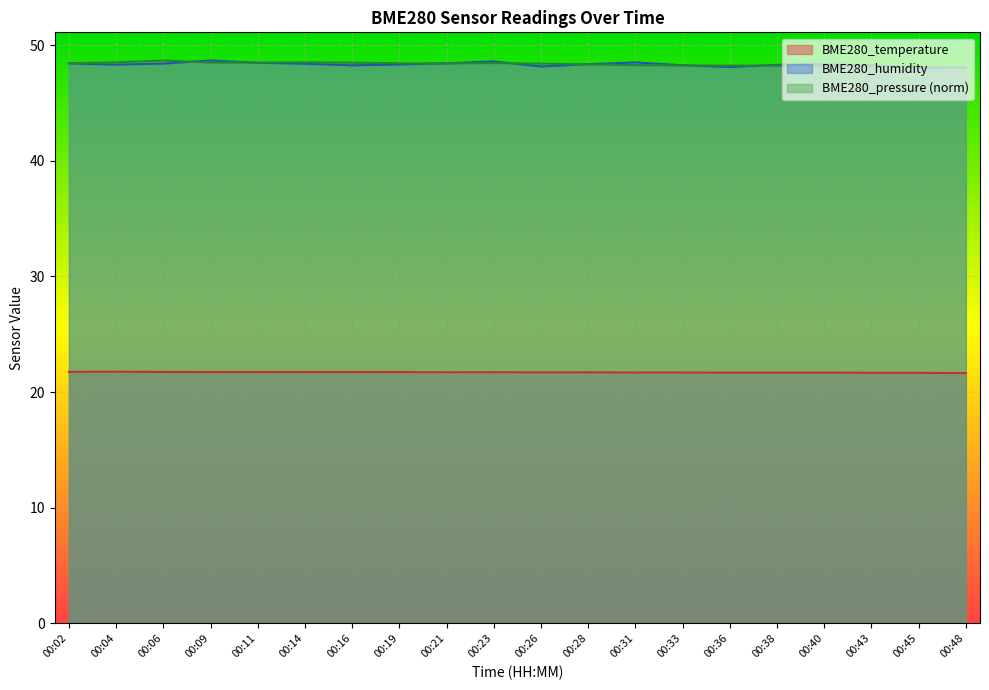

How many times do BME280_pressure_norm and BME280_humidity cross each other?

9